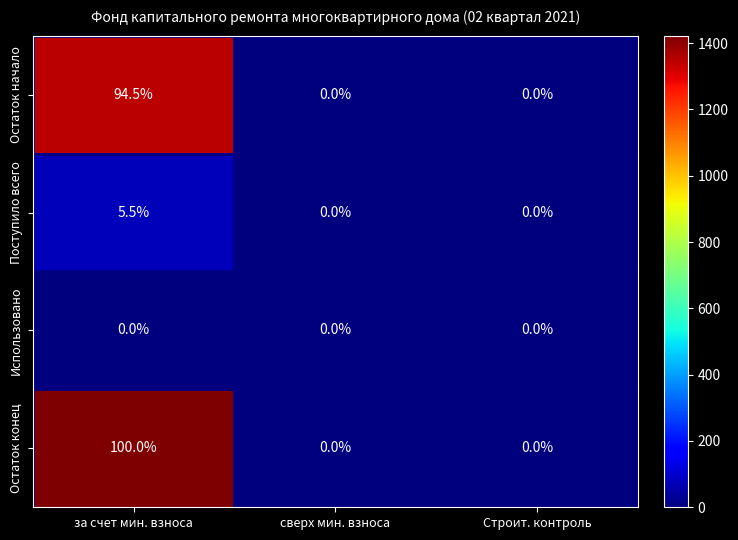

Which series has the largest range (max minus min)?

Остаток конец